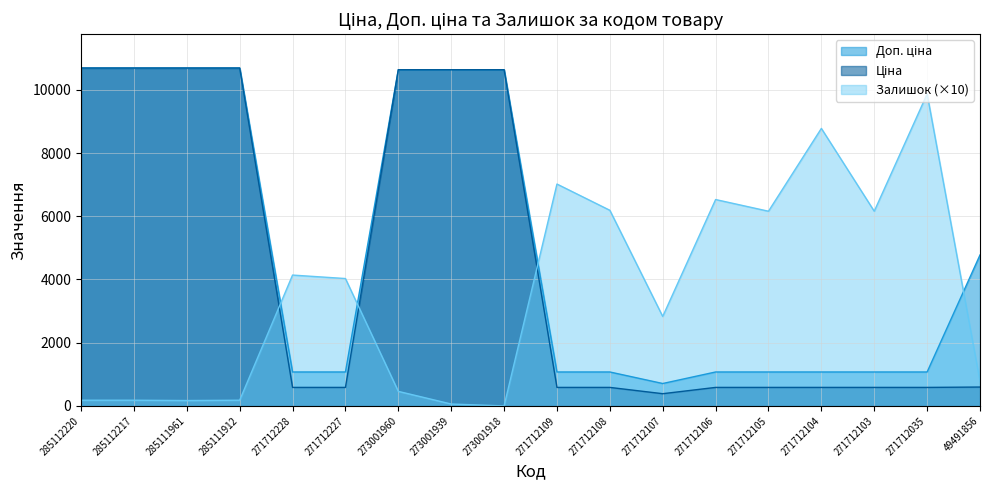

The Ціна series shows 772.9 at 271712104. True or false?

False